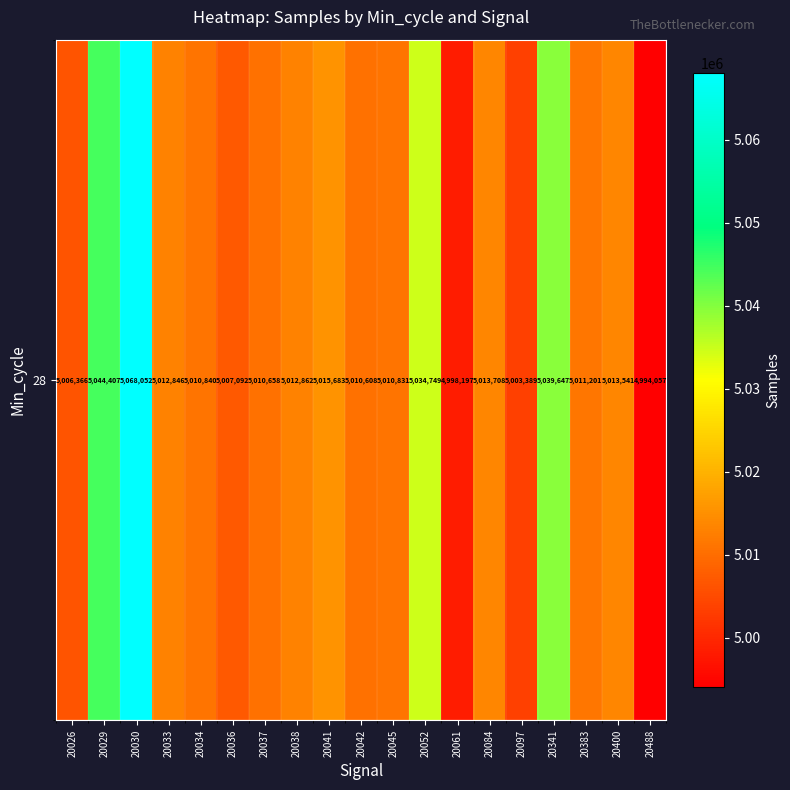

What is the difference between the second highest and minimum values?

50350